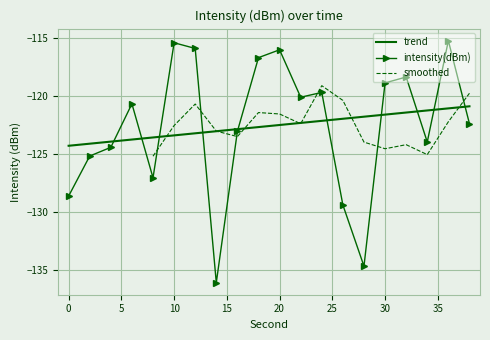

What is the difference between the maximum and minimum values?

20.9